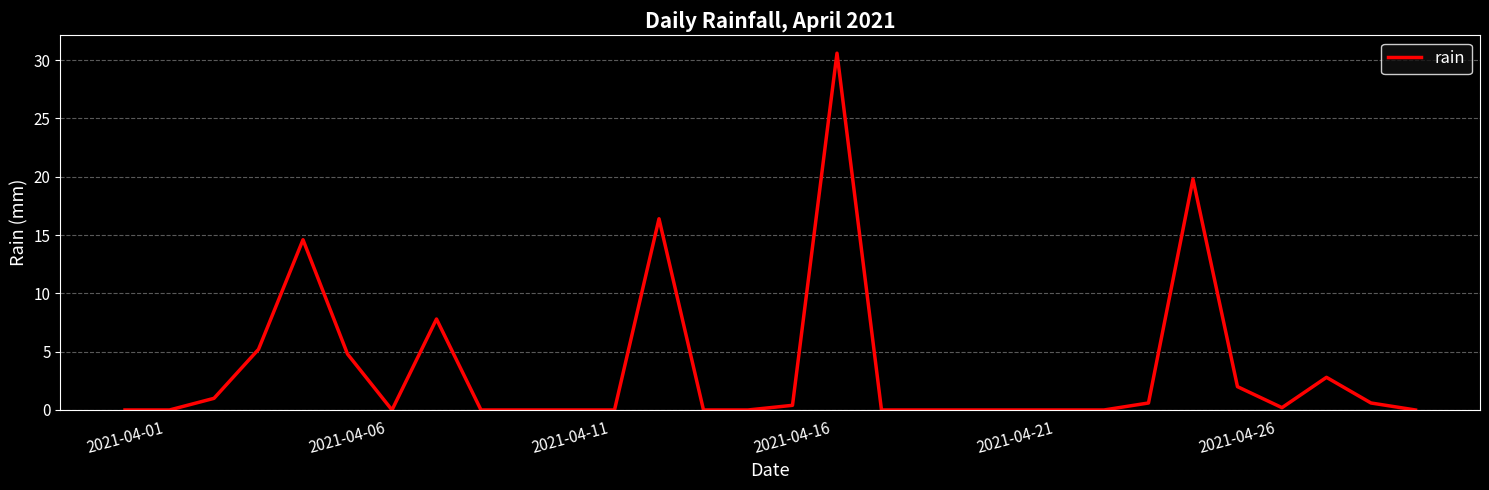

What is the difference between the maximum and minimum values?

30.6